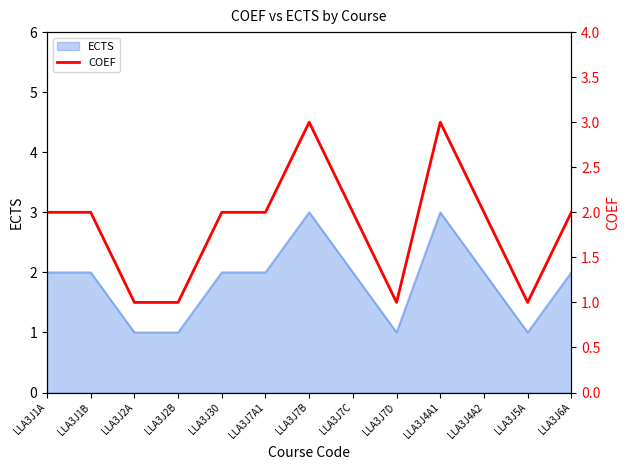

What is the label of the 9th point from the left?

LLA3J7D